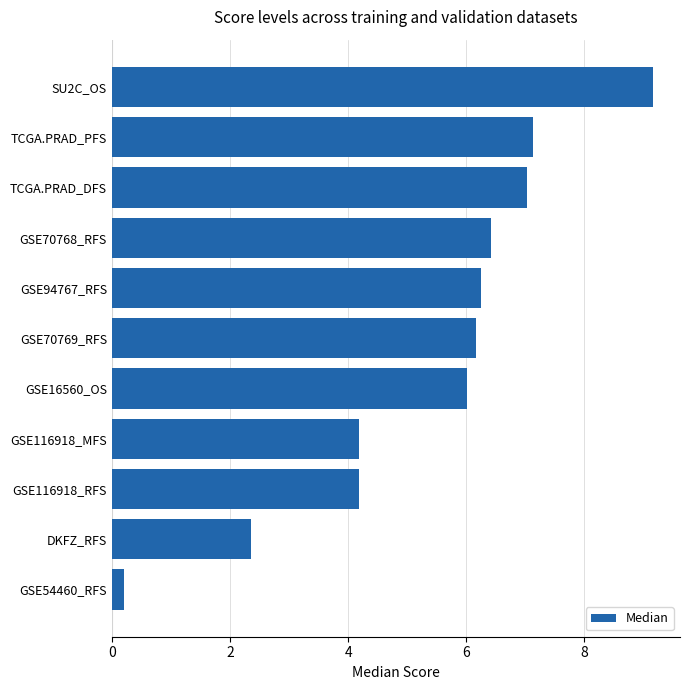

What is the approximate value at DKFZ_RFS?

2.4